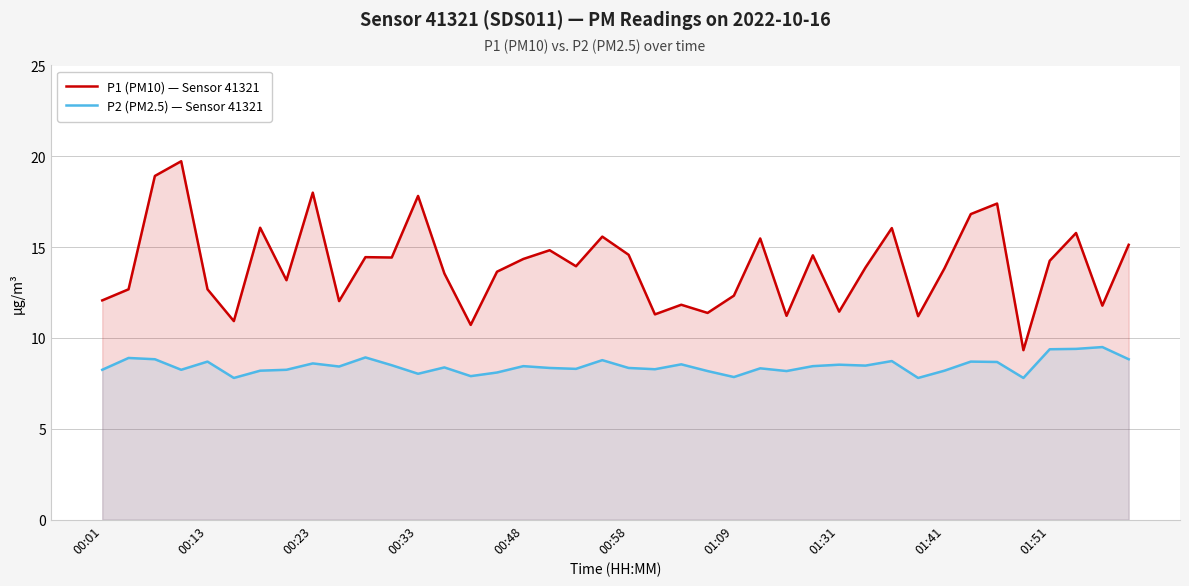

What is the spread (max minus min) of values at 17?

6.5